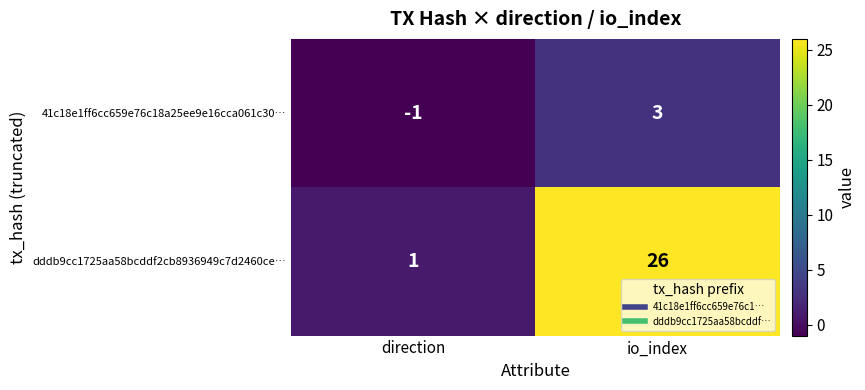

Which series has the largest range (max minus min)?

dddb9cc1725aa58bcddf2cb8936949c7d2460ce…